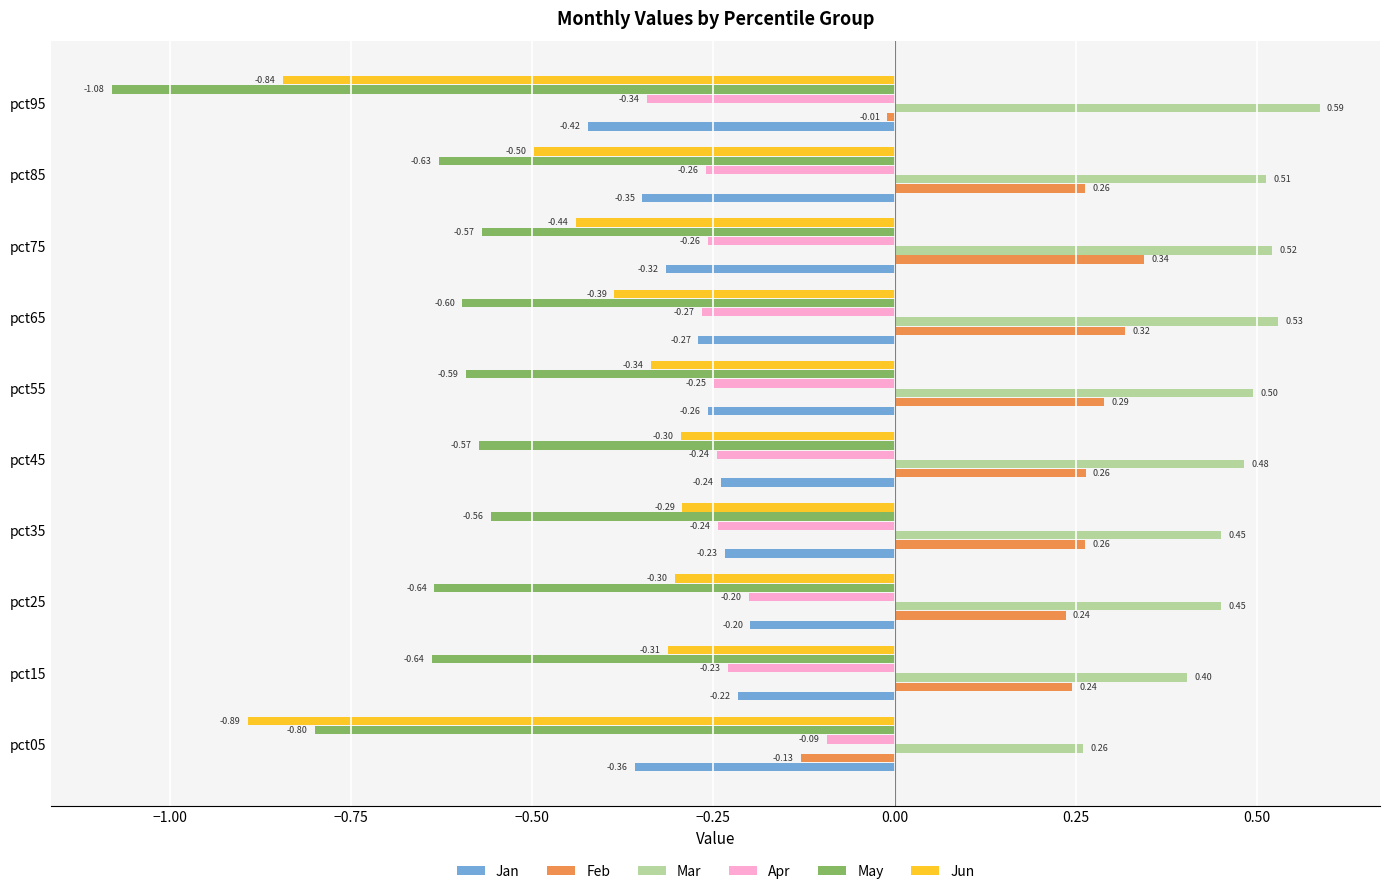

What is the sum of all Feb values?

2.1